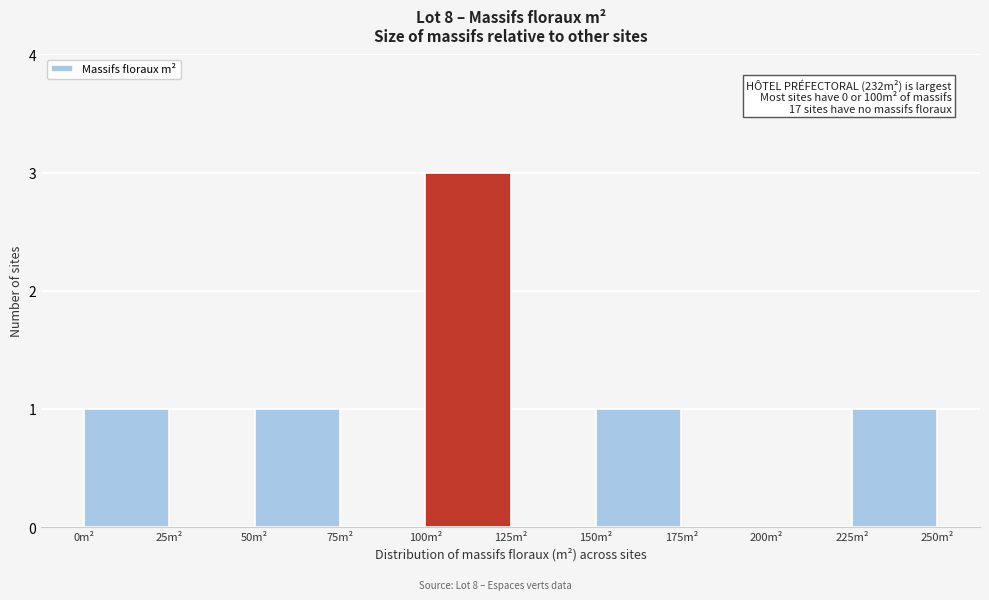

Over which range of the x-axis is the bar tallest?

100 to 125